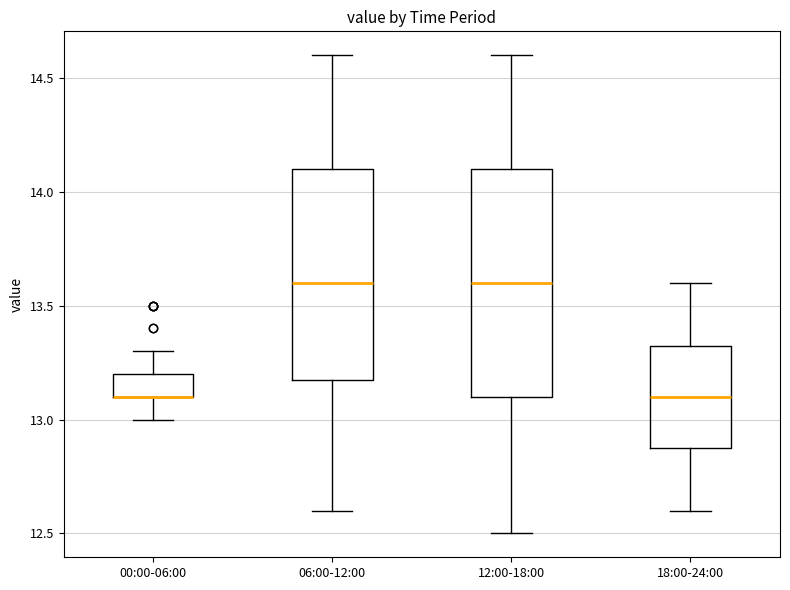

Reading left to right, read every box against the y-axis: the position of its median line, the range the box covers, and the ends of its whiskers. The values are not printed on the chart, so give them approximately, as read against the axis.

00:00-06:00: median 13.10 (drawn on the box's lower edge), box 13.10 to 13.20, whiskers 13.00 to 13.30
06:00-12:00: median 13.60, box 13.20 to 14.10, whiskers 12.60 to 14.60
12:00-18:00: median 13.60, box 13.10 to 14.10, whiskers 12.50 to 14.60
18:00-24:00: median 13.10, box 12.90 to 13.35, whiskers 12.60 to 13.60